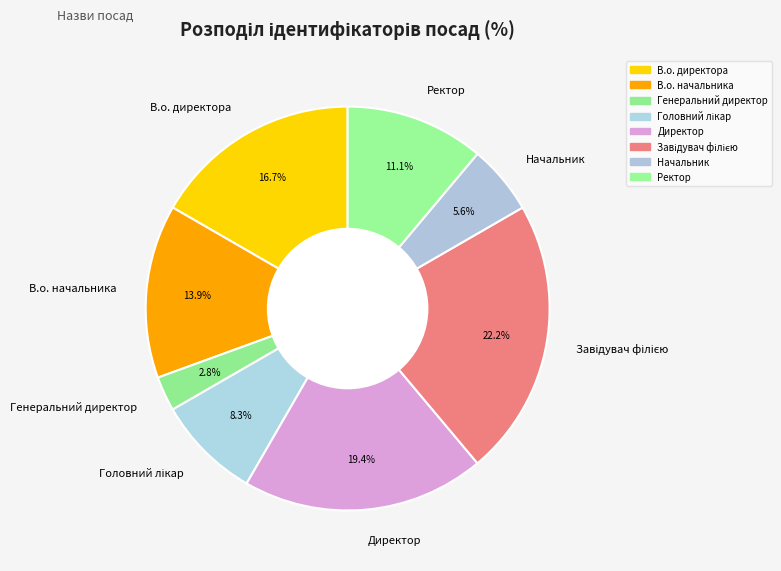

Does В.о. начальника account for over 50% of the chart?

No